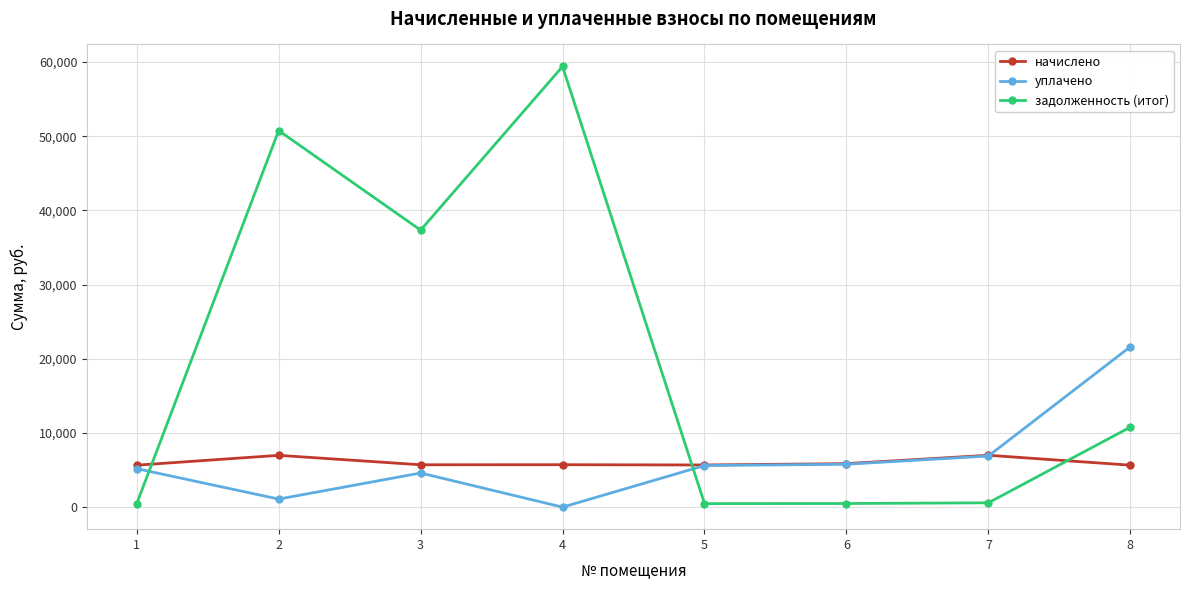

The value of начислено at 4 is 8788.2. True or false?

False